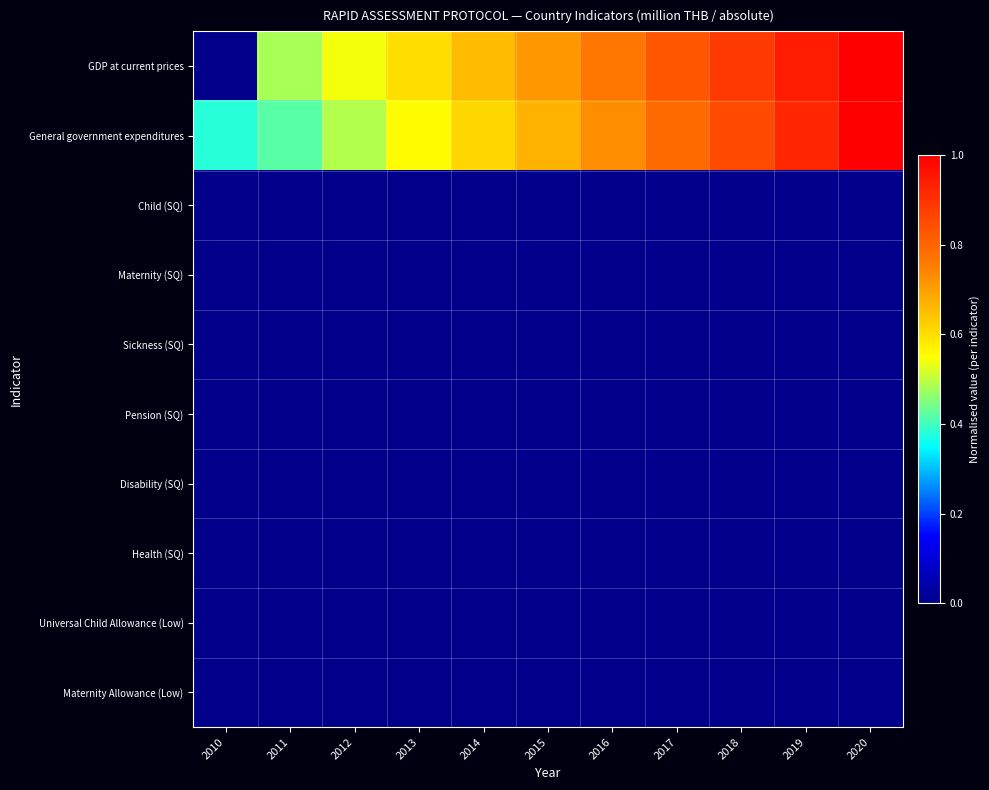

How many categories are shown in the chart?

11